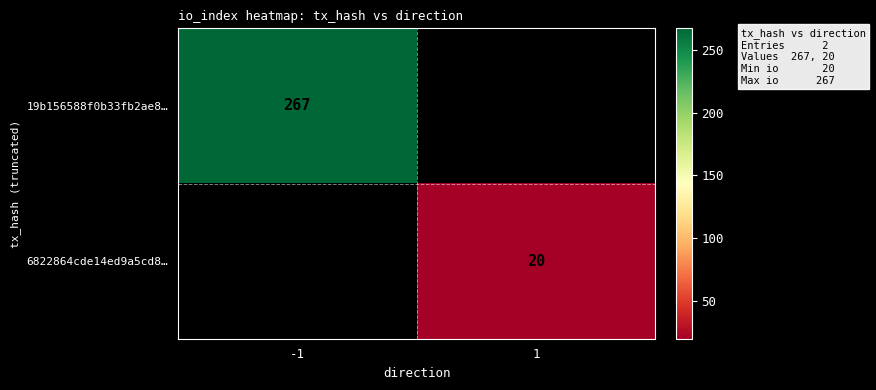

Is it true that 6822864cde14ed9a5cd8… equals 20 at 1?

True